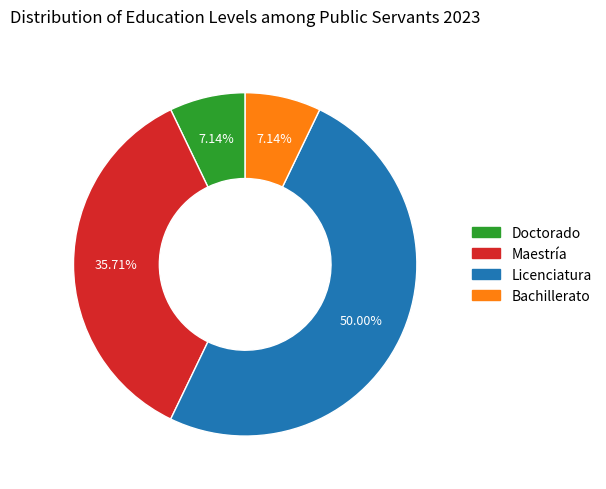

Which slice is the largest?

Licenciatura